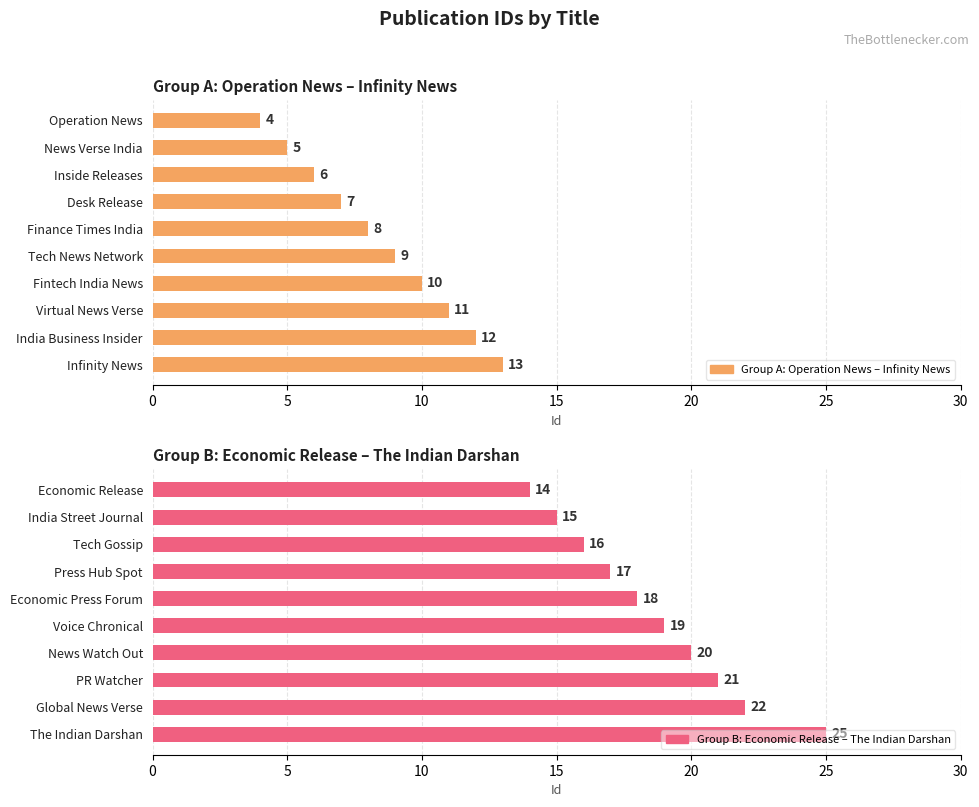

Read the Group A: Operation News – Infinity News value at Operation News.

4